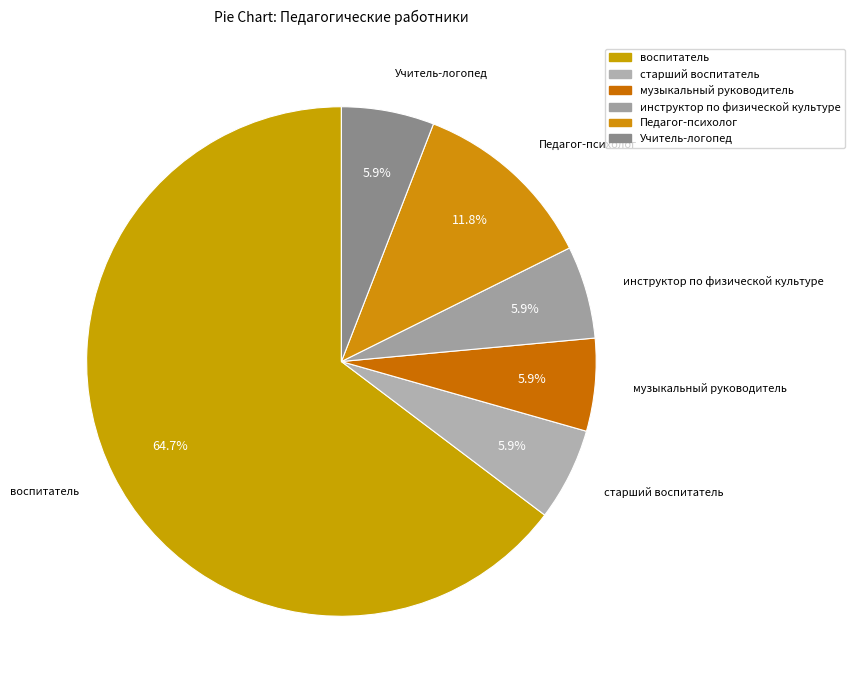

Does старший воспитатель represent more than half of the total?

No